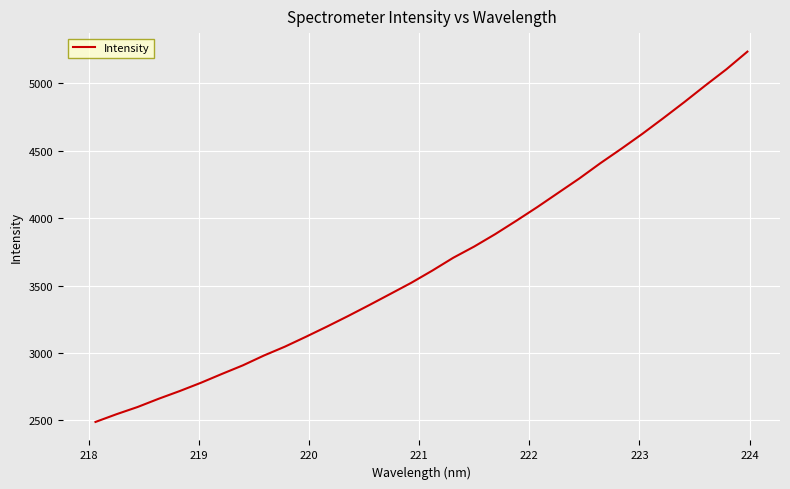

What is the smallest value displayed?

2488.8